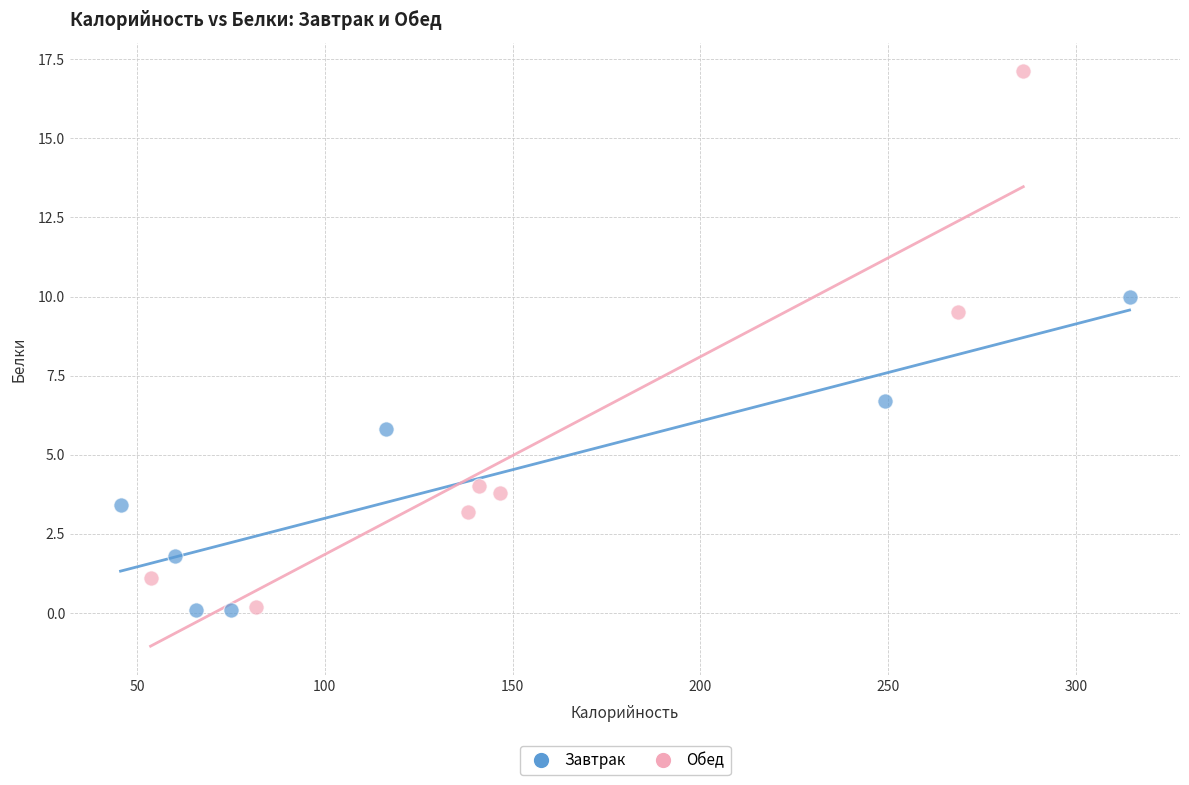

Which series has the largest Y range (max minus min)?

Обед